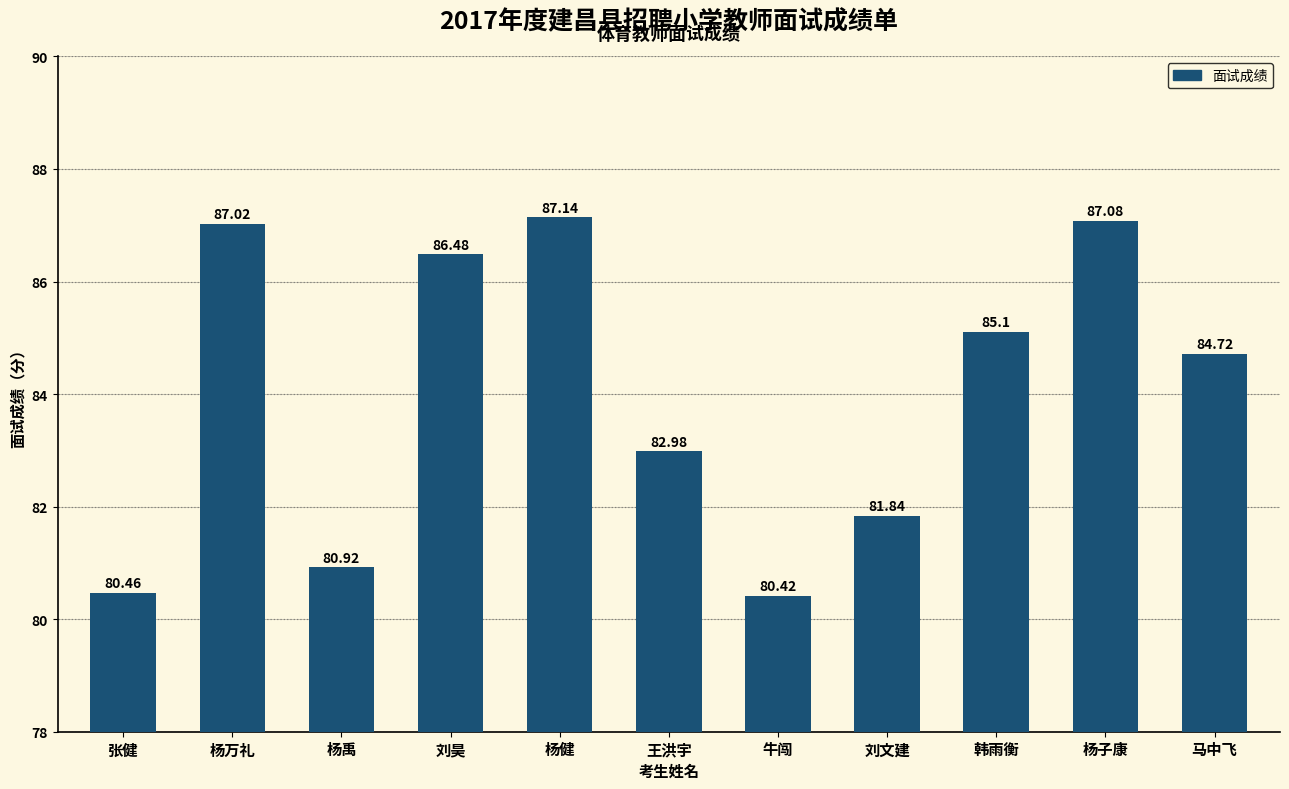

Which label corresponds to the smallest value in the chart?

牛闯